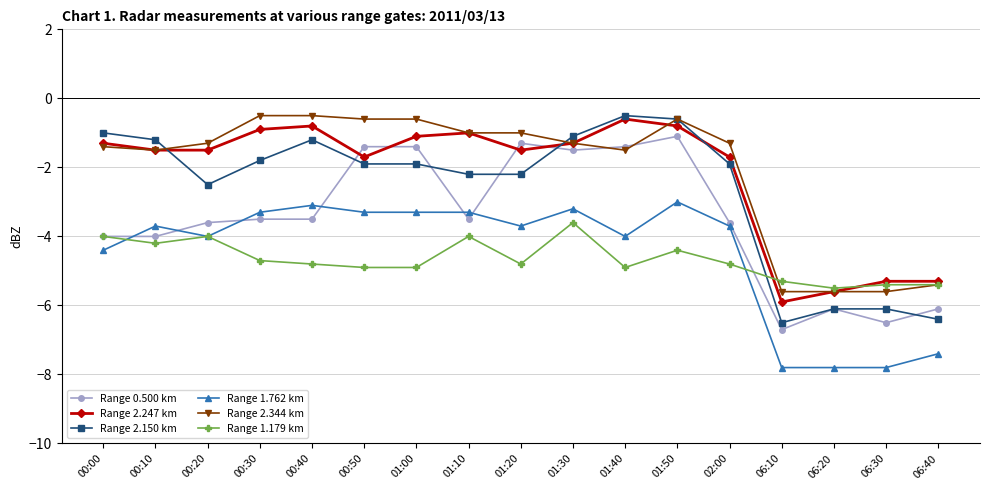

At how many categories does at least one series exceed -4?

13